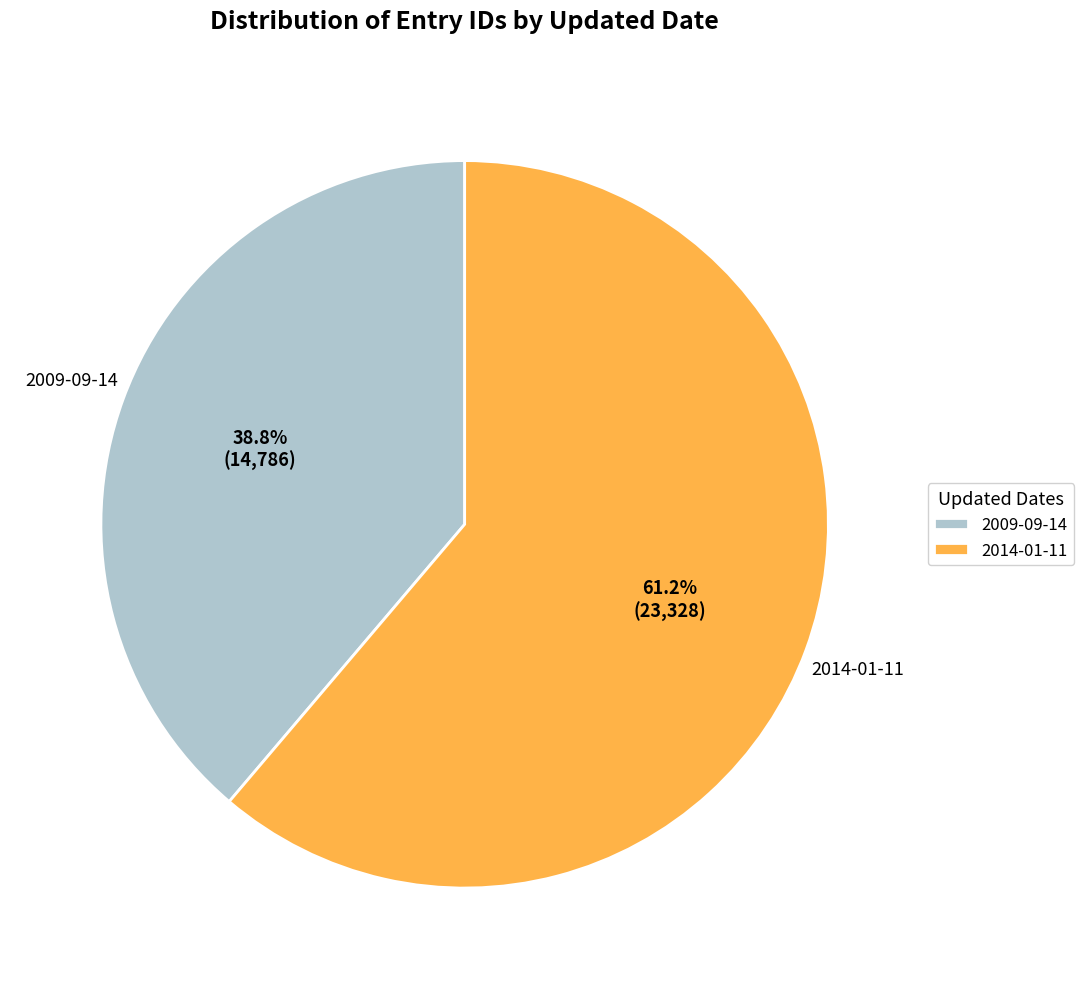

To the nearest percent, what is the combined percentage of 2014-01-11 and 2009-09-14?

100%